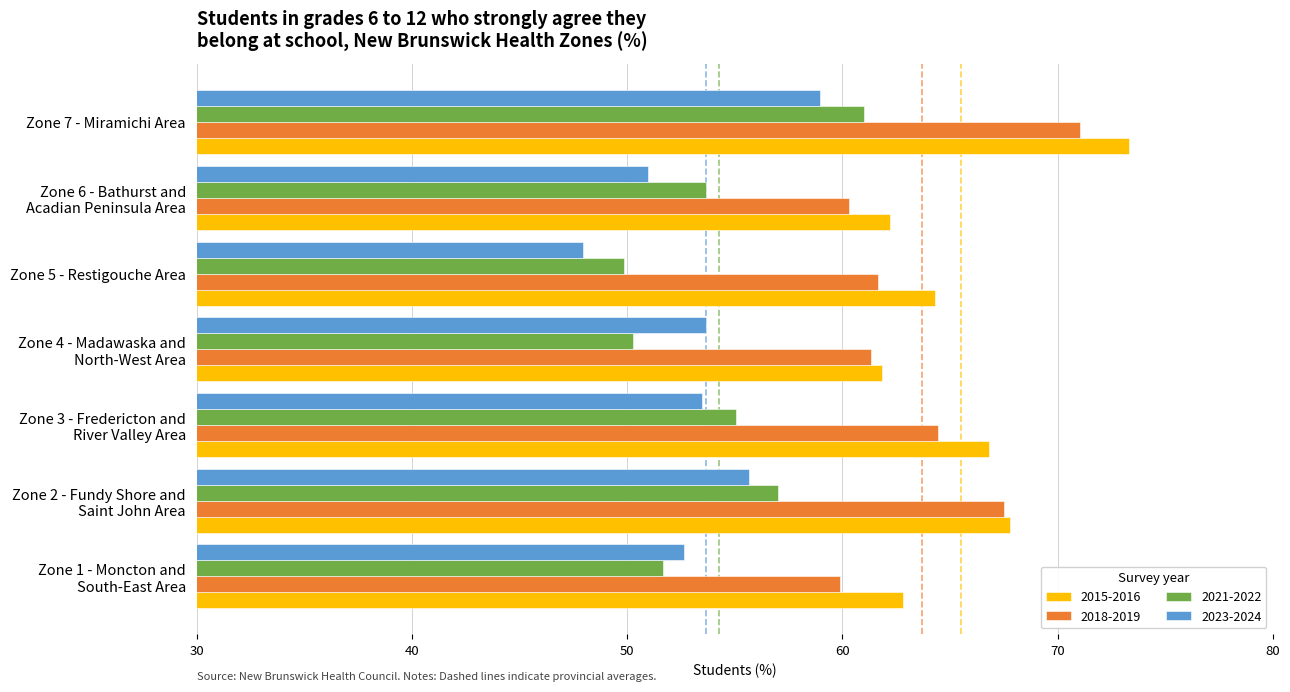

Is it true that 2021-2022 equals 49.9 at Zone 5 - Restigouche Area?

True